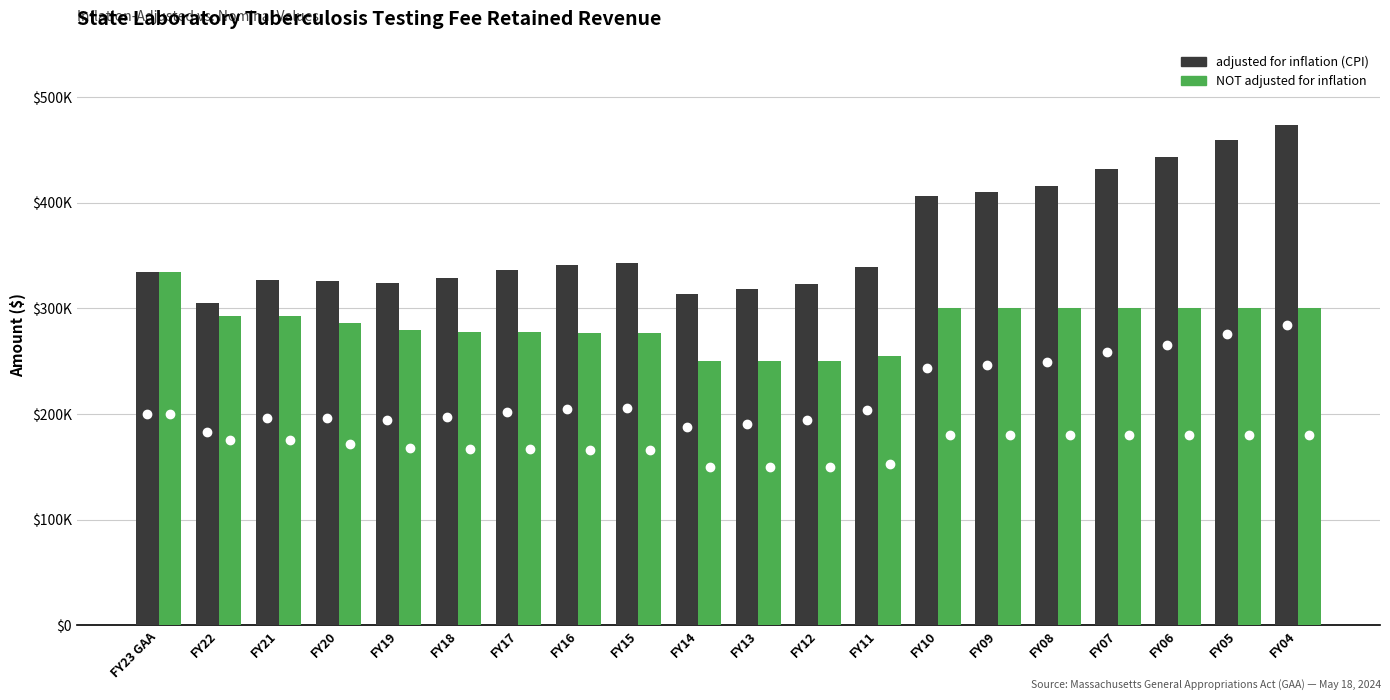

Is the value of NOT adjusted for inflation at FY21 greater than the value of adjusted for inflation (CPI) at FY23 GAA?

No